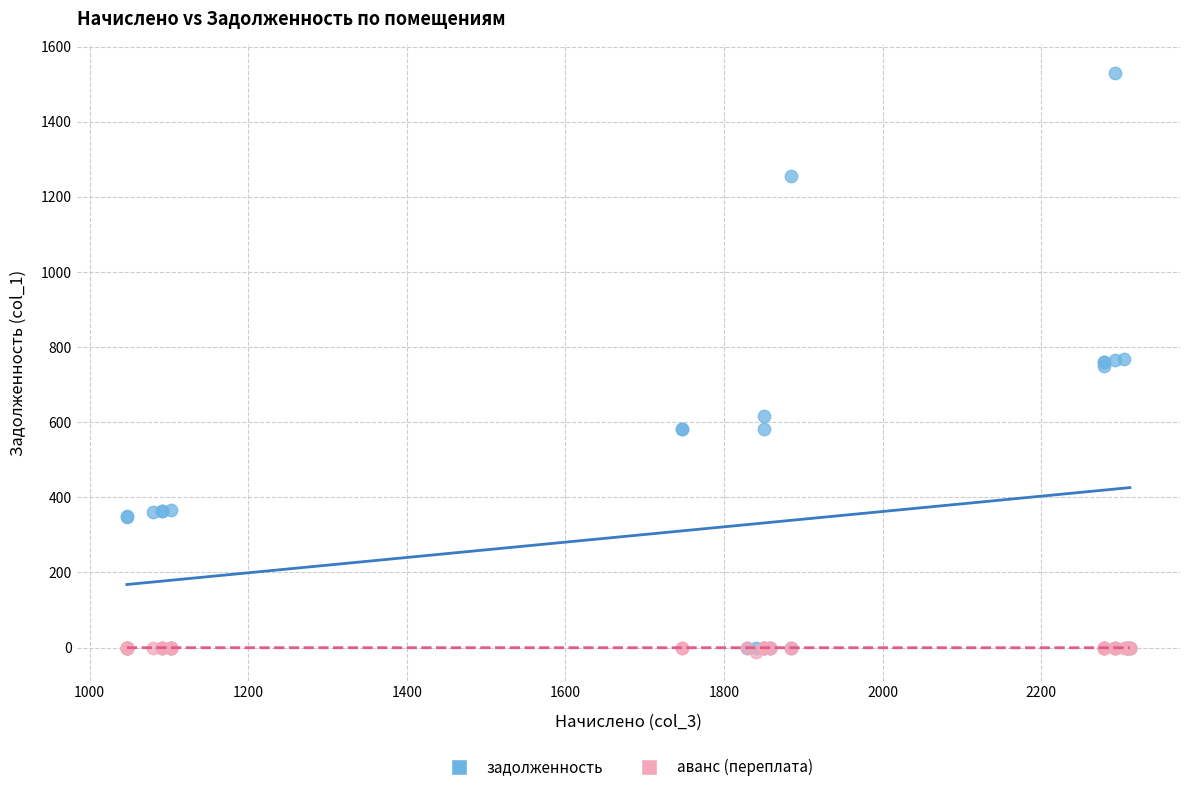

What are all the series names shown in the legend?

задолженность, аванс (переплата)